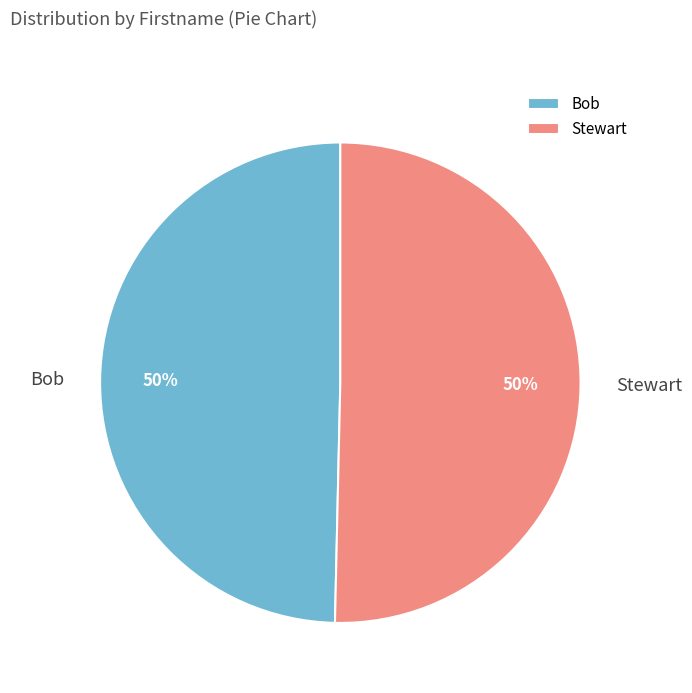

Is the sum of Bob and Stewart greater than half?

Yes